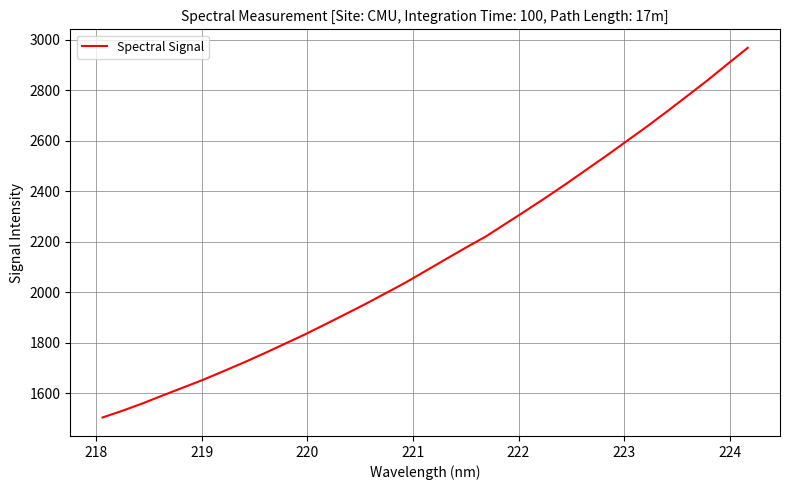

What is the maximum value shown in the chart?

2967.9